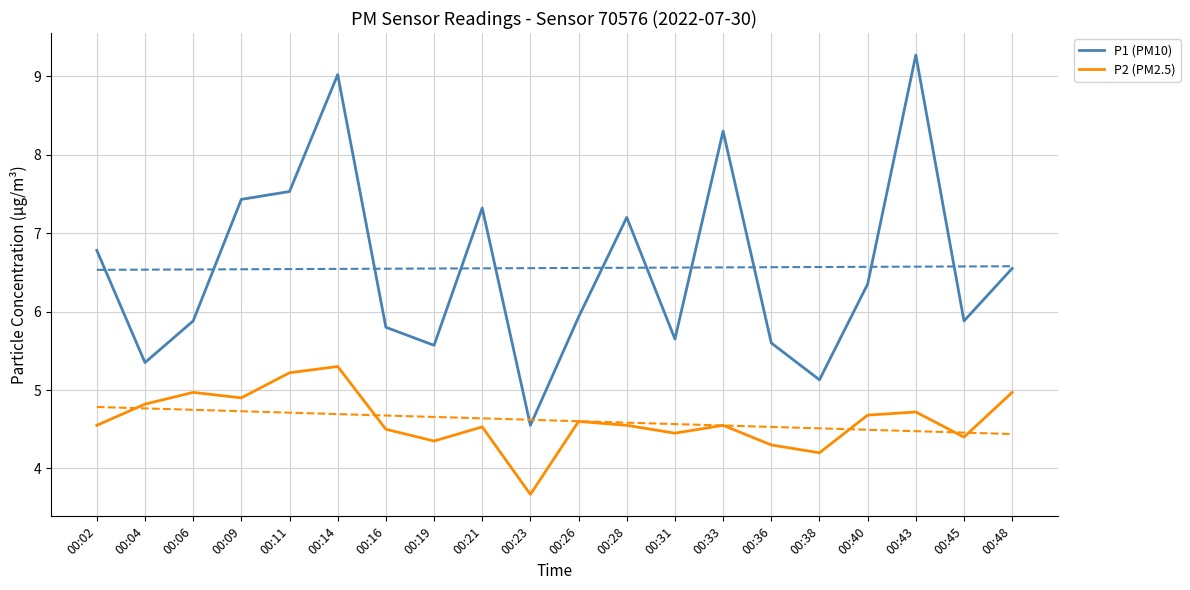

How many lines are shown in the chart?

2